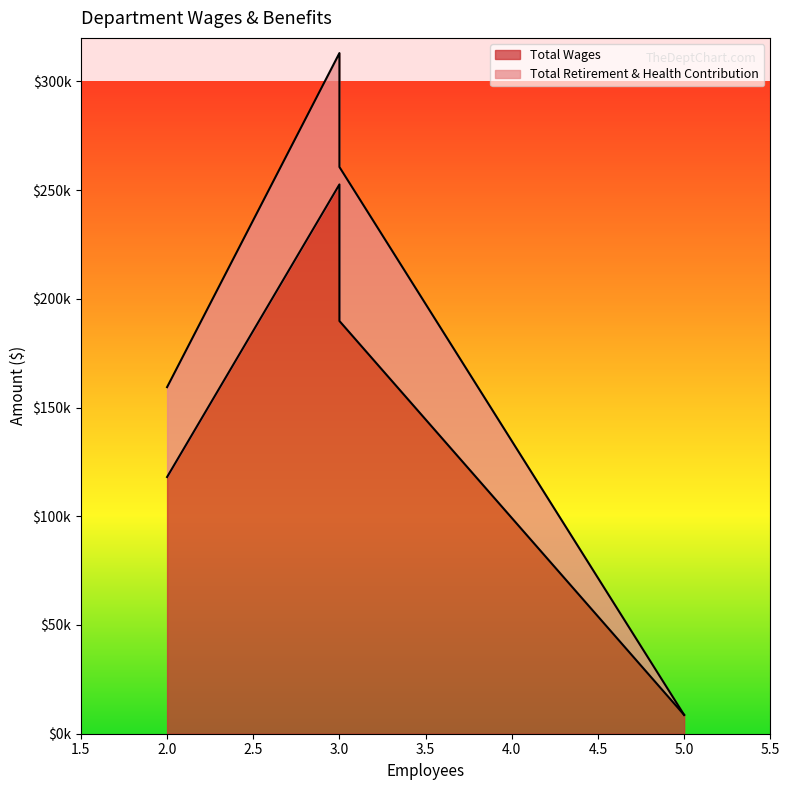

Which series has the largest total across all categories?

Total Wages